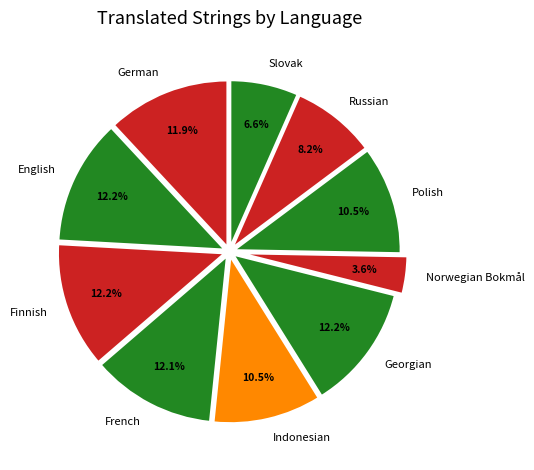

Is it true that Polish is 1% of the pie?

False